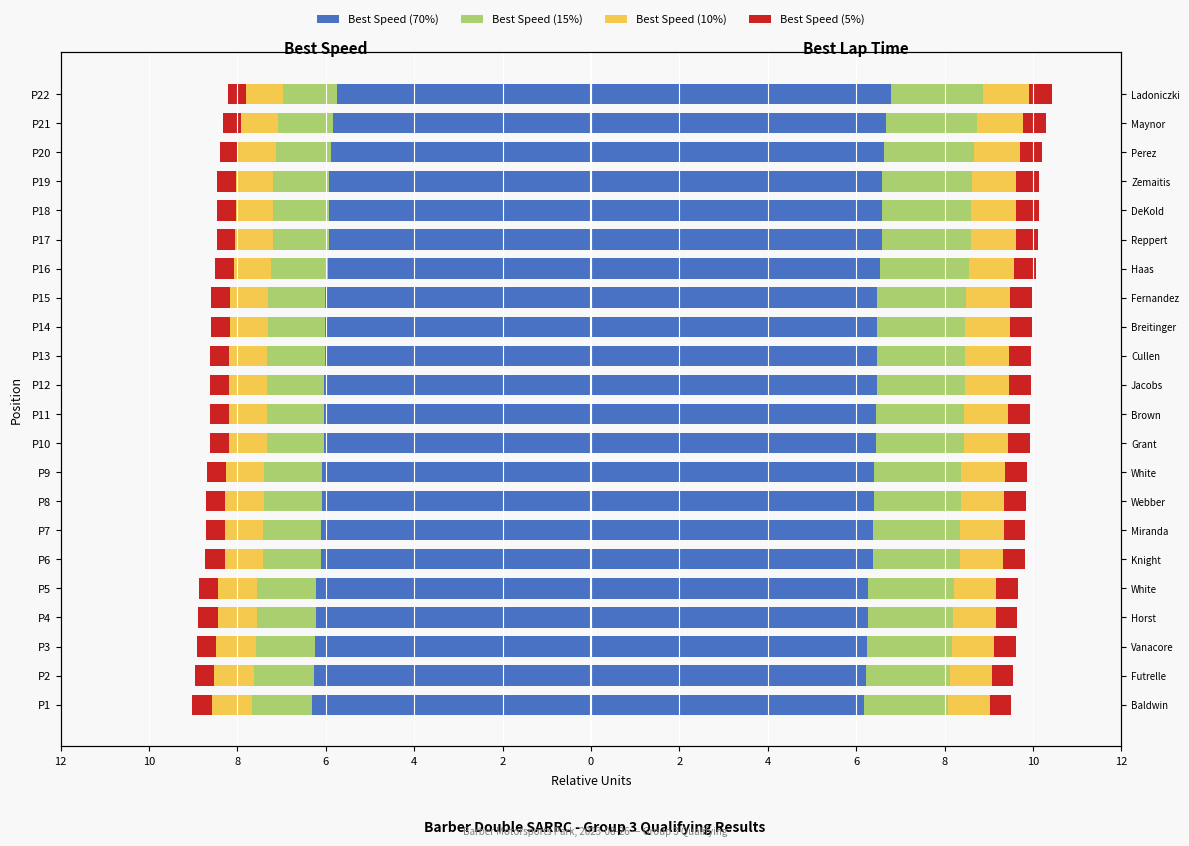

Where is Best Speed (5%) nearest to the value 0?

P22